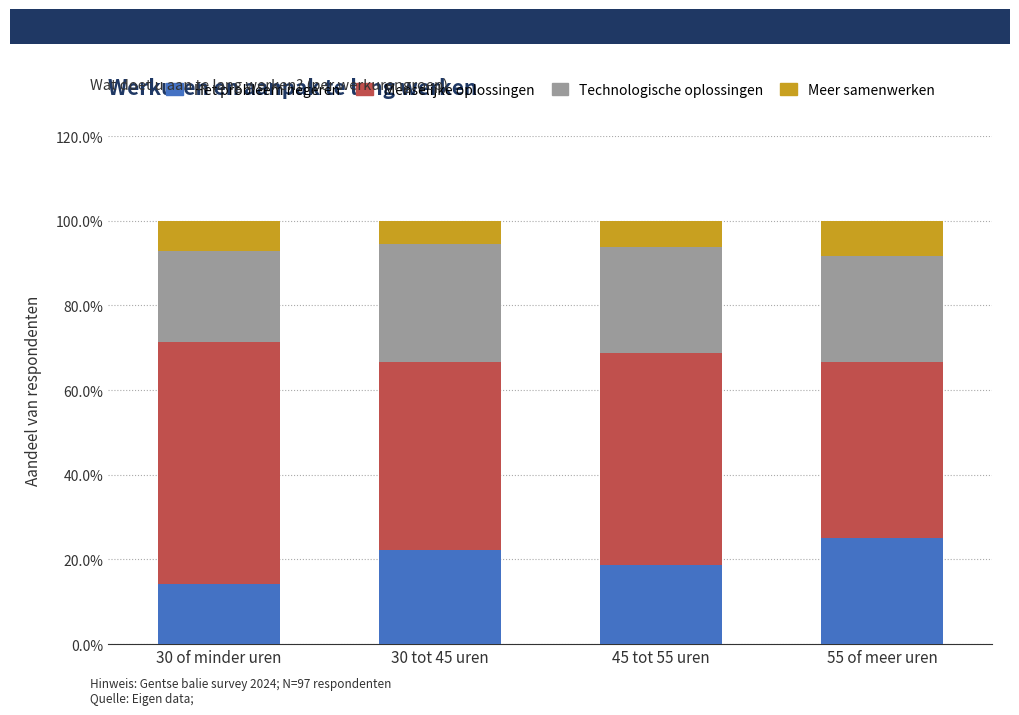

The Het probleem negeren series shows 25.5 at 30 of minder uren. True or false?

False